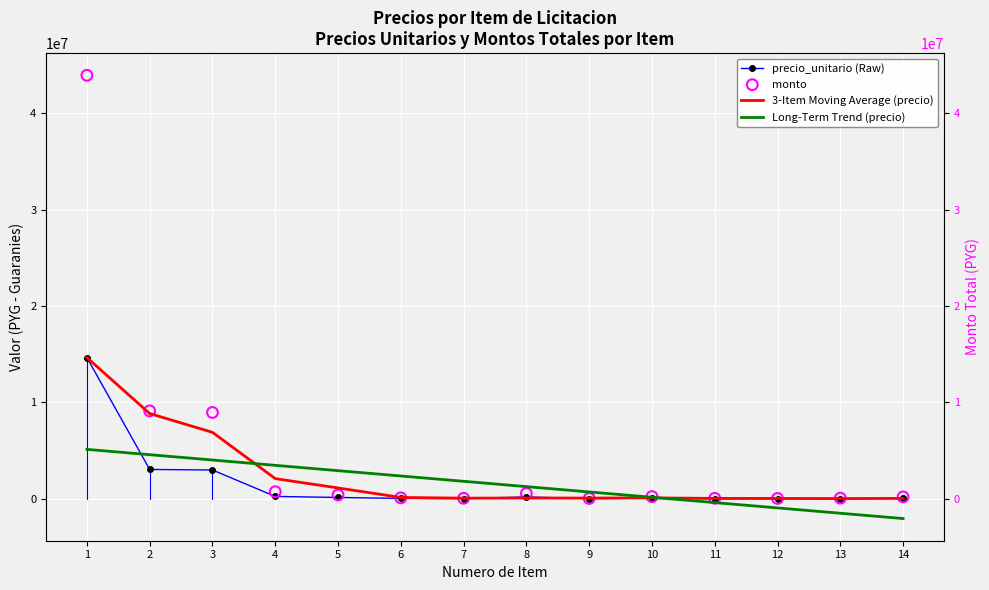

At which category is the sum across all series the highest?

1